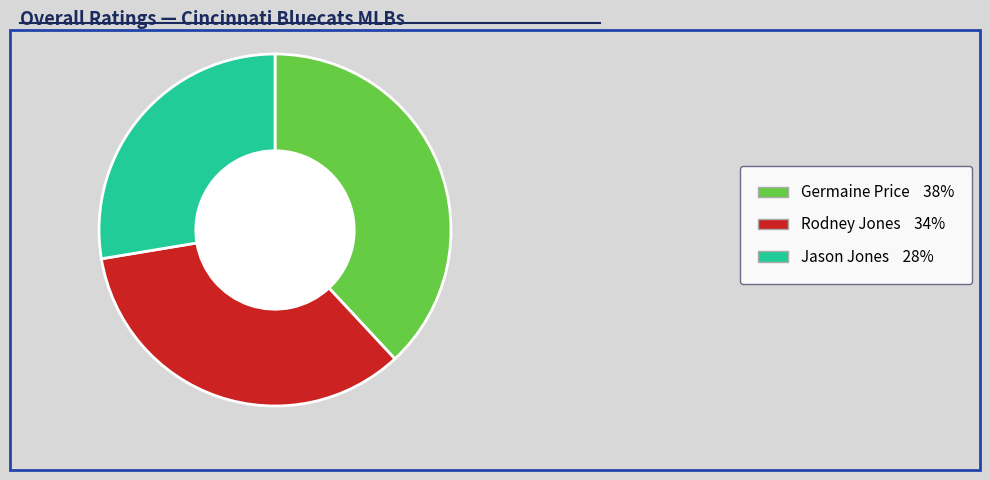

Between Germaine Price 38% and Rodney Jones 34%, which is larger?

Germaine Price 38%